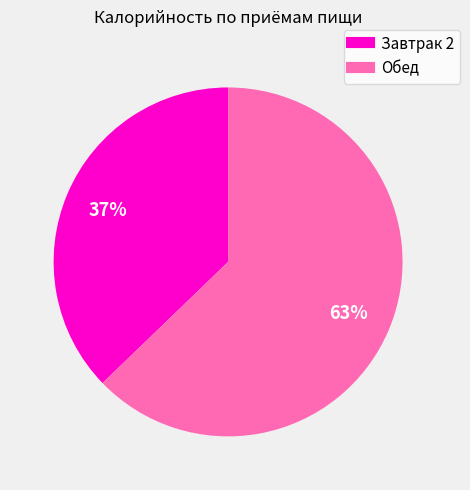

Which has a higher value, Обед or Завтрак 2?

Обед